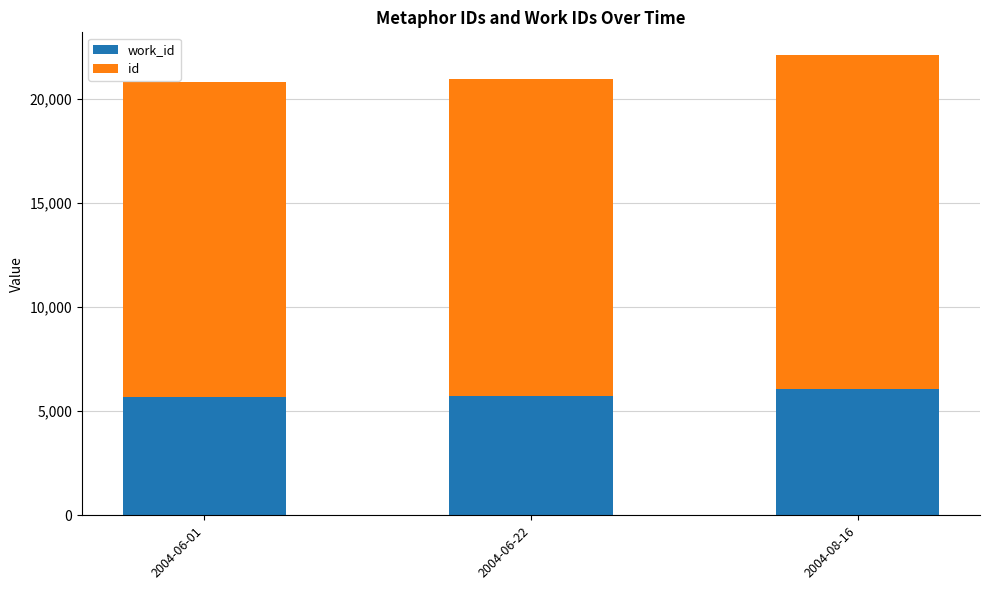

At which category is the sum across all series the highest?

2004-08-16